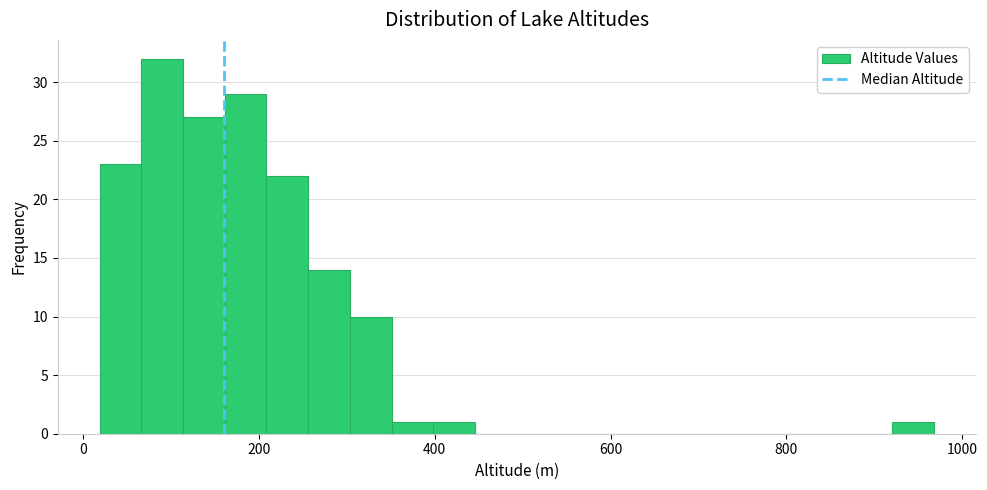

Around what value on the x-axis is the tallest bar? Give the approximate position of its centre, as read against the axis.

100